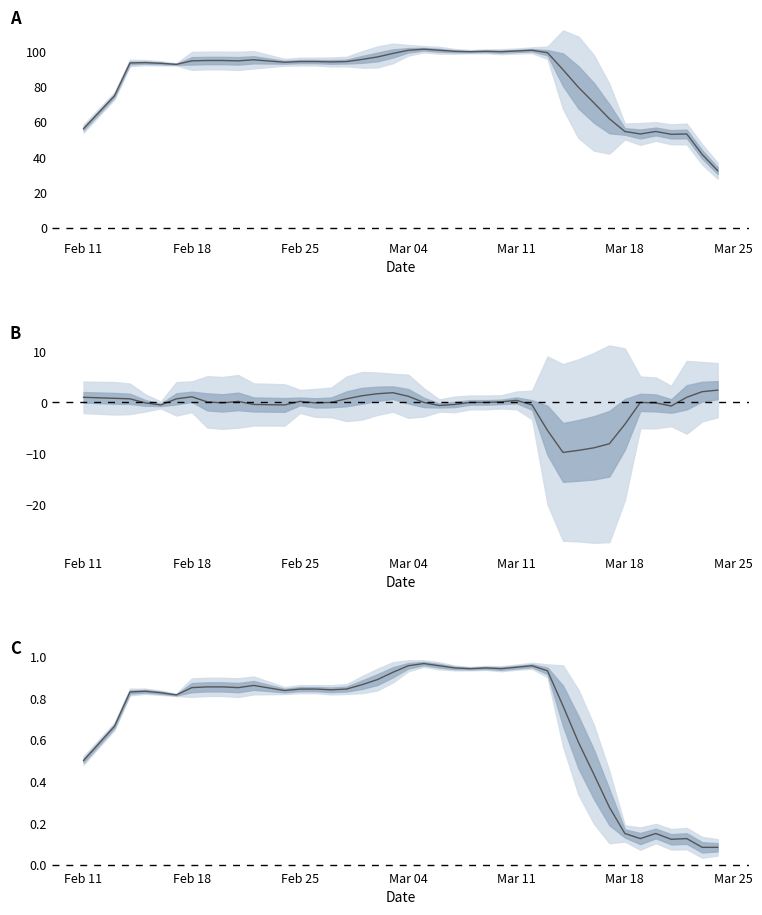

At which category does Normalized Index reach its first local valley?

Mar 18